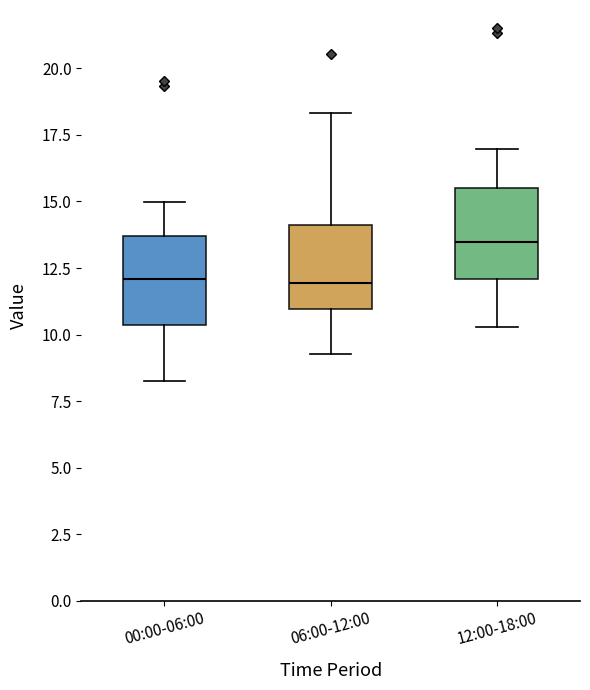

Reading left to right, read every box against the y-axis: the position of its median line, the range the box covers, and the ends of its whiskers. The values are not printed on the chart, so give them approximately, as read against the axis.

00:00-06:00: median 12.0, box 10.5 to 13.5, whiskers 8.5 to 15.0
06:00-12:00: median 12.0, box 11.0 to 14.0, whiskers 9.5 to 18.5
12:00-18:00: median 13.5, box 12.0 to 15.5, whiskers 10.5 to 17.0